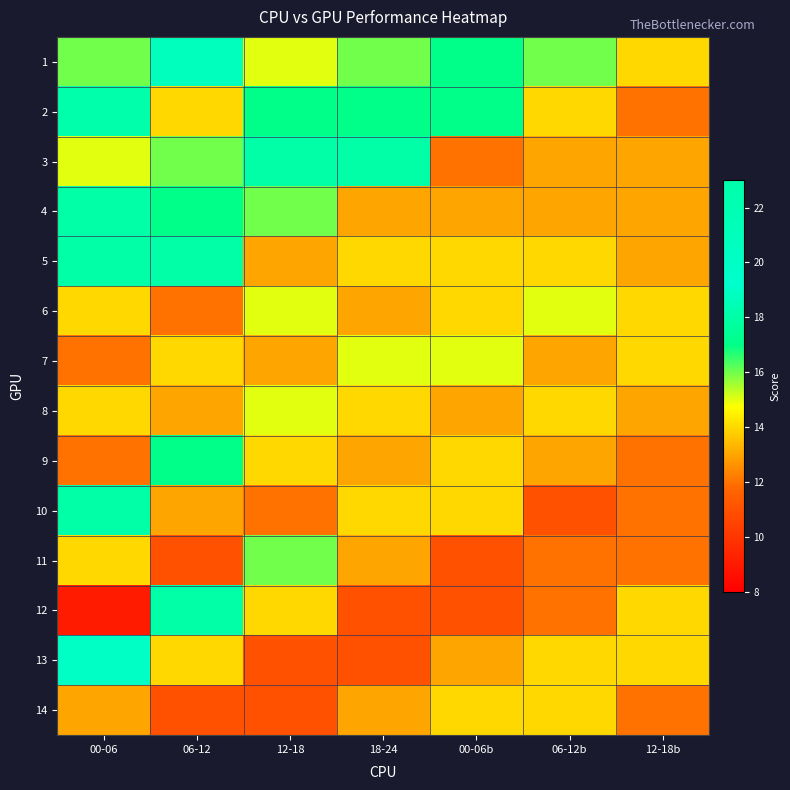

At how many categories does at least one series exceed 18?

2